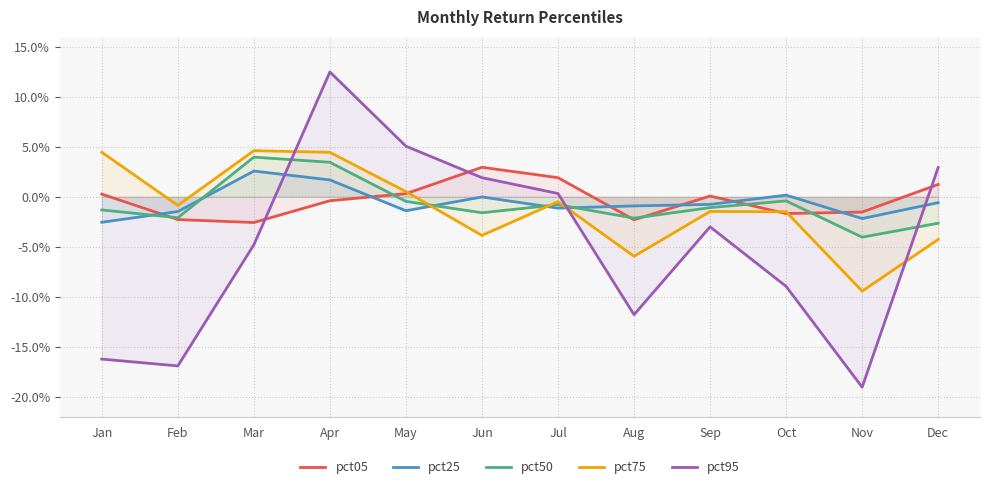

Reading left to right, what are all the values shown in this chart?

pct05: 0.0	-0.0	-0.0	-0.0	0.0	0.0	0.0	-0.0	0.0	-0.0	-0.0	0.0
pct25: -0.0	-0.0	0.0	0.0	-0.0	-0.0	-0.0	-0.0	-0.0	0.0	-0.0	-0.0
pct50: -0.0	-0.0	0.0	0.0	-0.0	-0.0	-0.0	-0.0	-0.0	-0.0	-0.0	-0.0
pct75: 0.0	-0.0	0.0	0.0	0.0	-0.0	-0.0	-0.1	-0.0	-0.0	-0.1	-0.0
pct95: -0.2	-0.2	-0.0	0.1	0.1	0.0	0.0	-0.1	-0.0	-0.1	-0.2	0.0